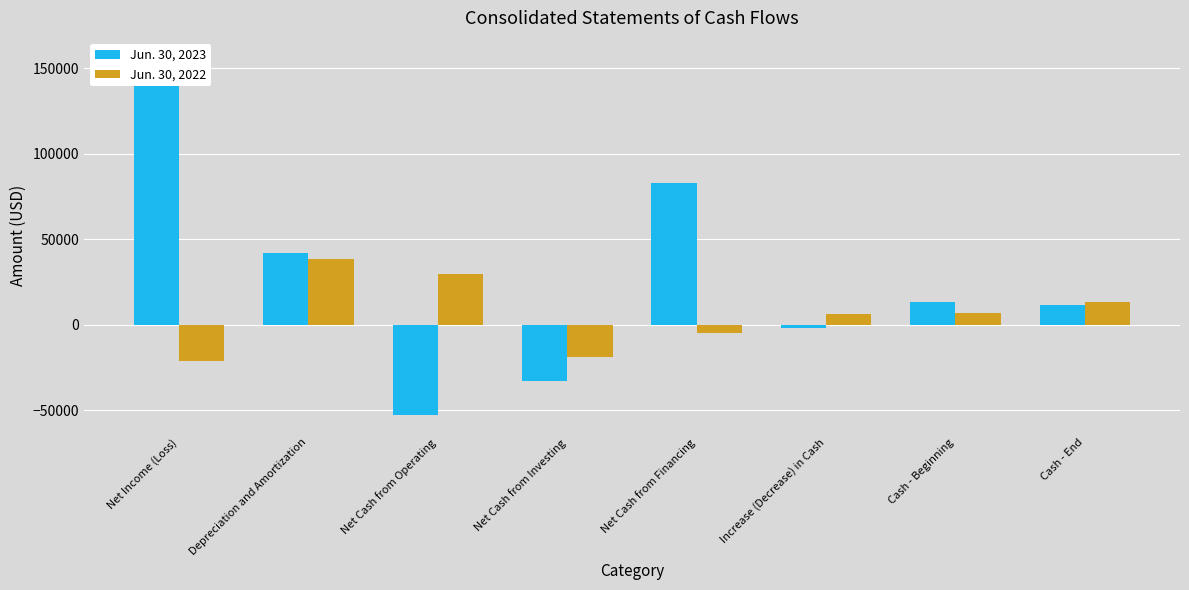

Reading left to right, transcribe all the data shown in this chart.

Jun. 30, 2023: Net Income (Loss)=157167	Depreciation and Amortization=41713	Net Cash from Operating=-52524	Net Cash from Investing=-32683	Net Cash from Financing=82991	Increase (Decrease) in Cash=-2216	Cash - Beginning=13511	Cash - End=11295
Jun. 30, 2022: Net Income (Loss)=-21369	Depreciation and Amortization=38436	Net Cash from Operating=29754	Net Cash from Investing=-18628	Net Cash from Financing=-4730	Increase (Decrease) in Cash=6396	Cash - Beginning=7115	Cash - End=13511